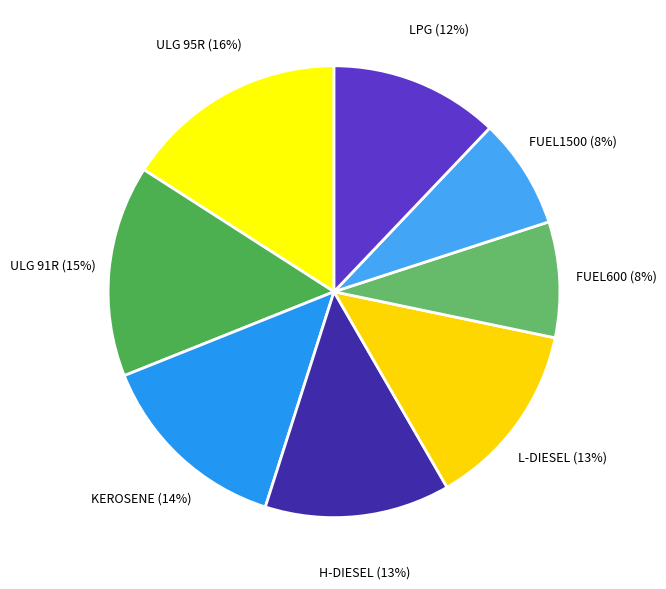

To the nearest percent, what is the difference between the largest and smallest slice percentages?

8%